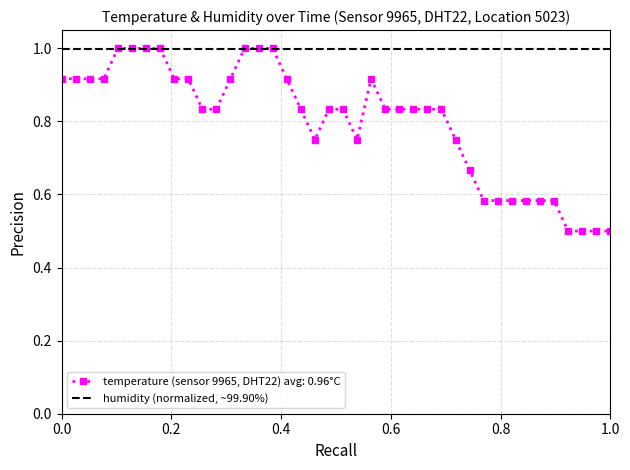

What is the greatest value displayed?

1.0